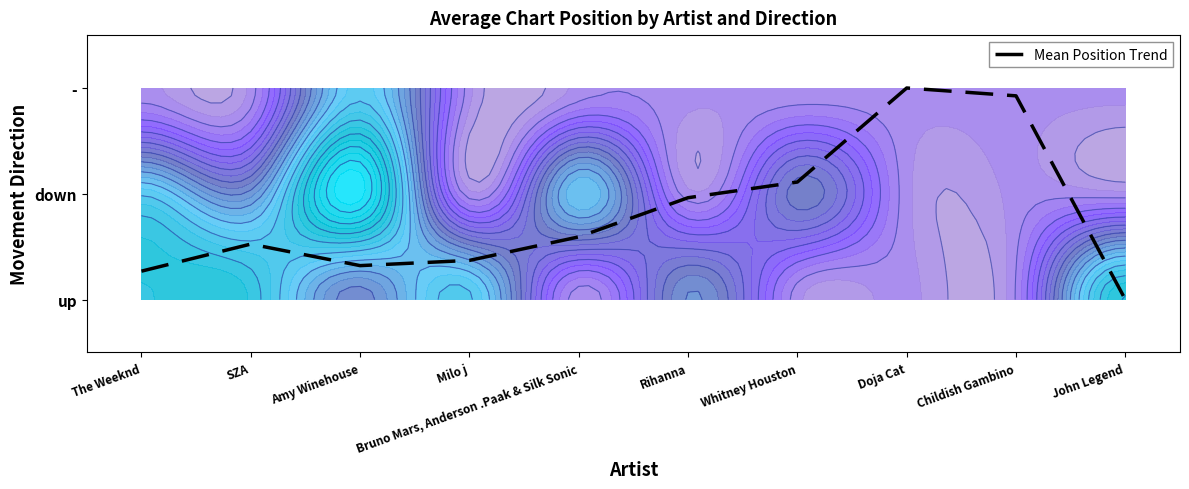

What is the sum of the values at Milo j and The Weeknd?

0.6